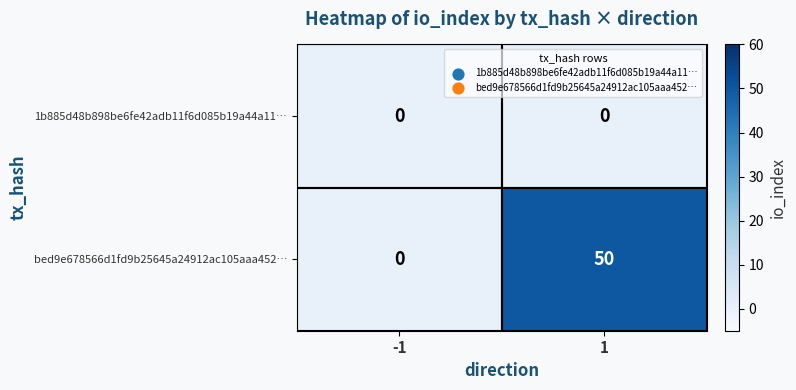

Rank the series by their maximum value, from lowest to highest.

1b885d48b898be6fe42adb11f6d085b19a44a11…, bed9e678566d1fd9b25645a24912ac105aaa452…